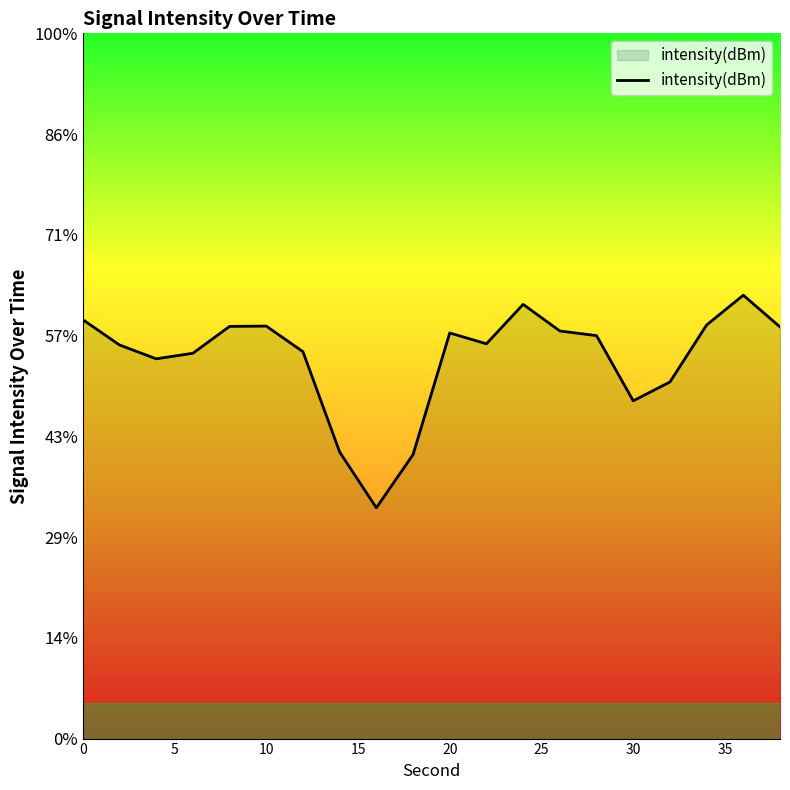

Does the chart display data point markers on the line(s)?

No